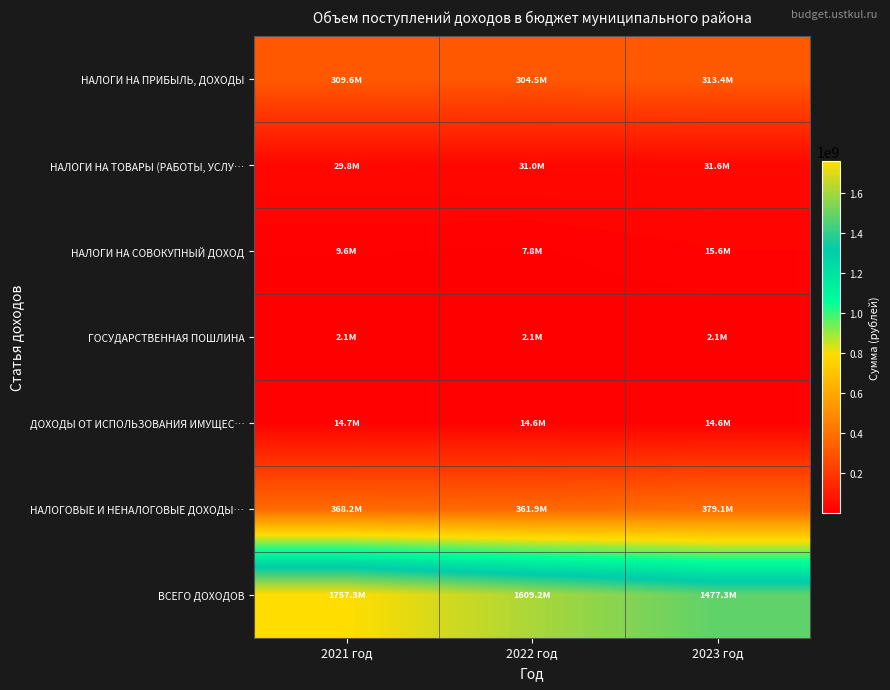

At which category is the sum across all series the highest?

2021 год